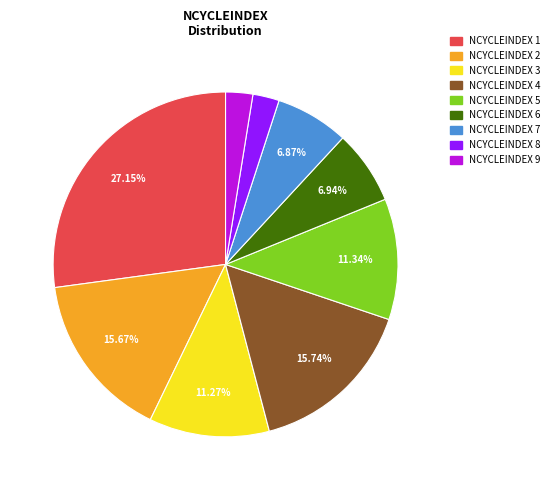

Which slice is the largest?

NCYCLEINDEX 1